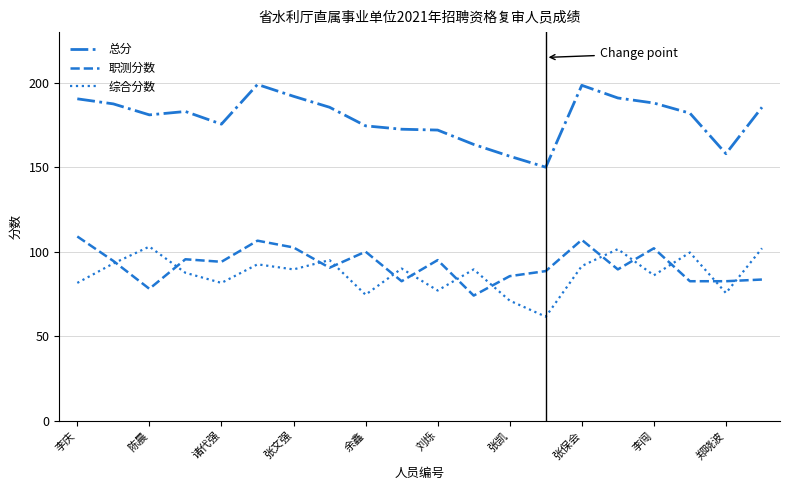

True or false: 总分 and 职测分数 intersect in this chart.

False